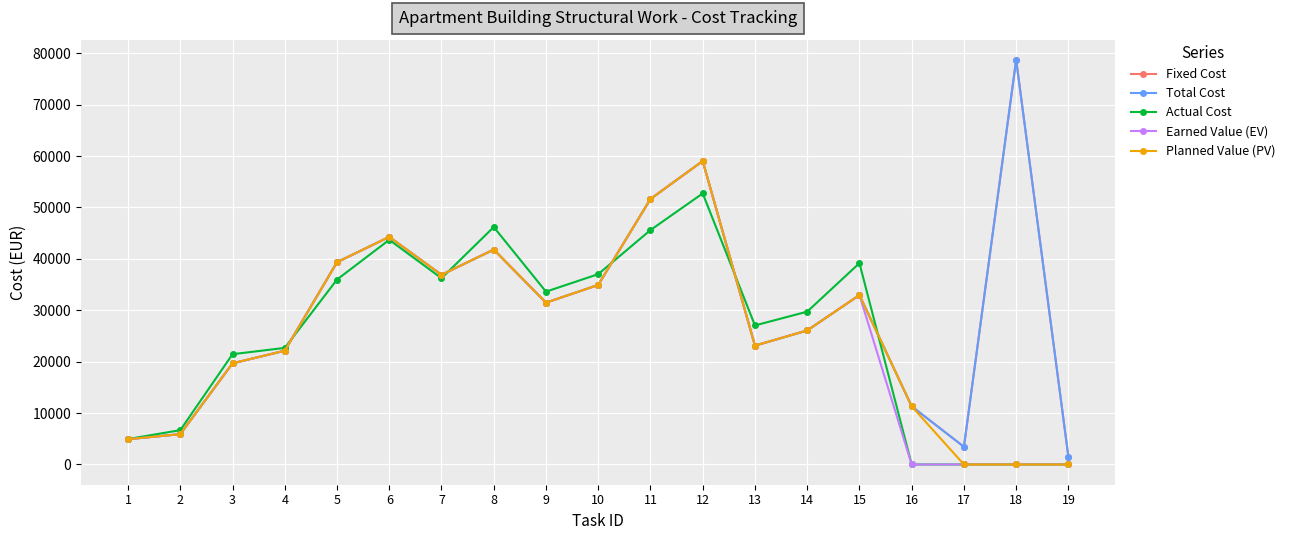

Is this an area chart (filled region under the line)?

No